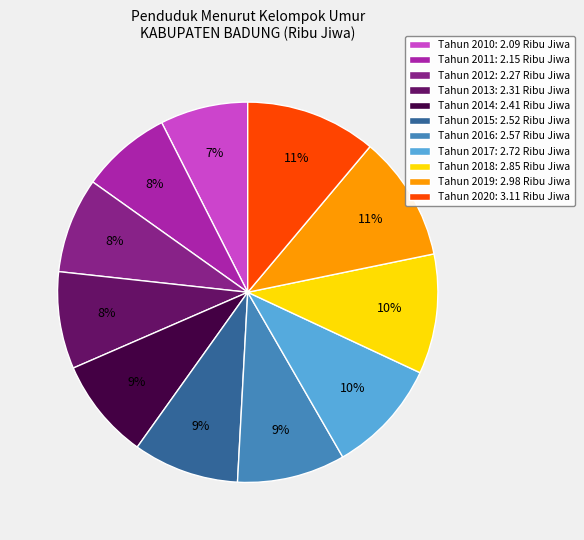

Does Tahun 2012 account for over 50% of the chart?

No